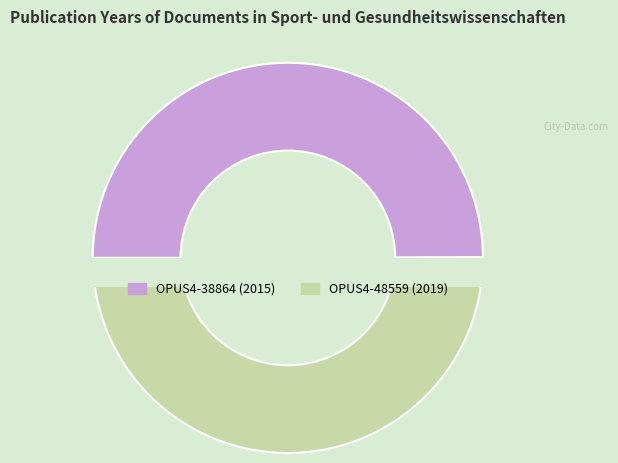

Between OPUS4-48559 and OPUS4-38864, which is larger?

OPUS4-48559